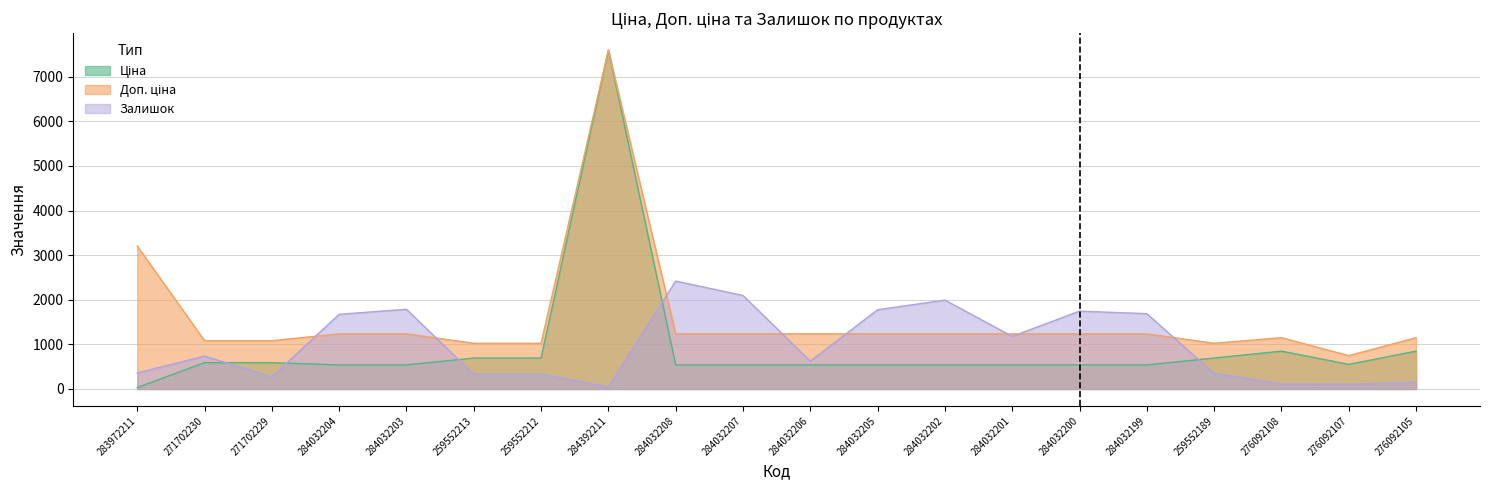

What position from the right is 284032205?

9